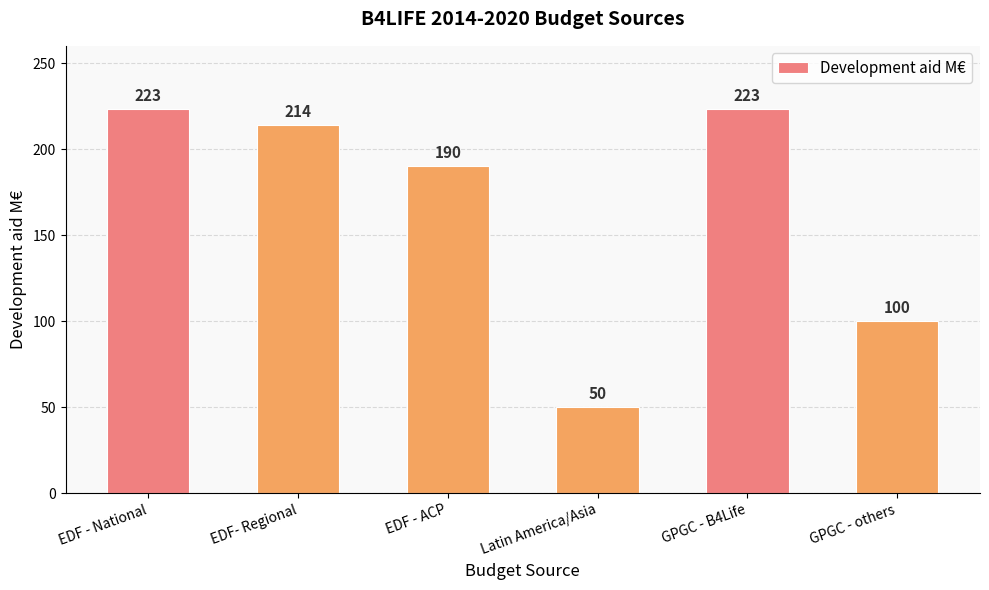

How many data points are less than 214?

3